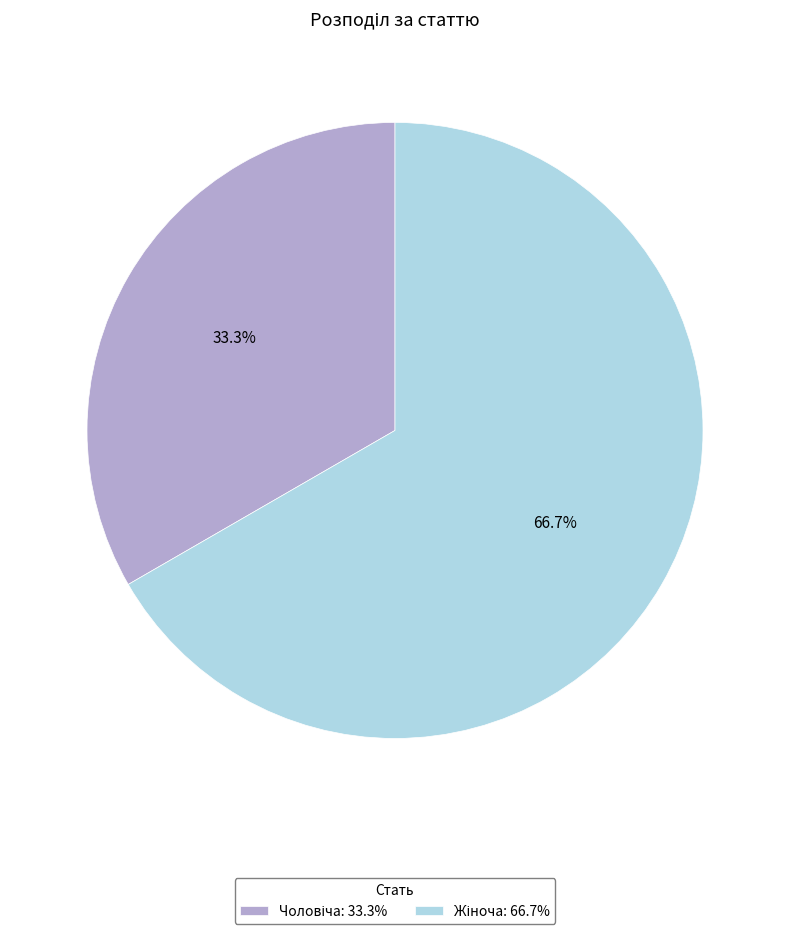

How many slices are in this pie chart?

2